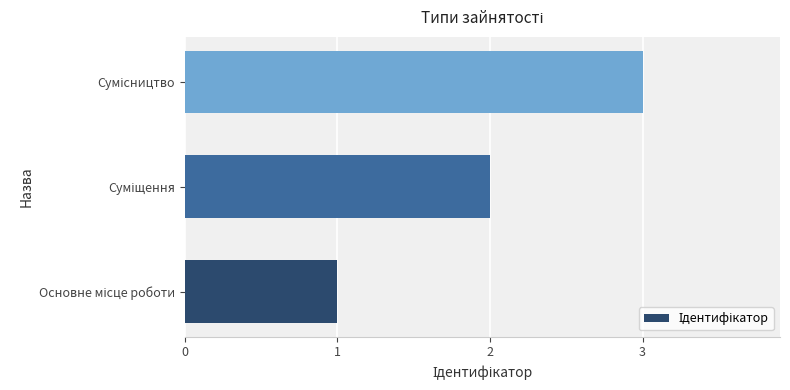

What is the maximum value shown in the chart?

3